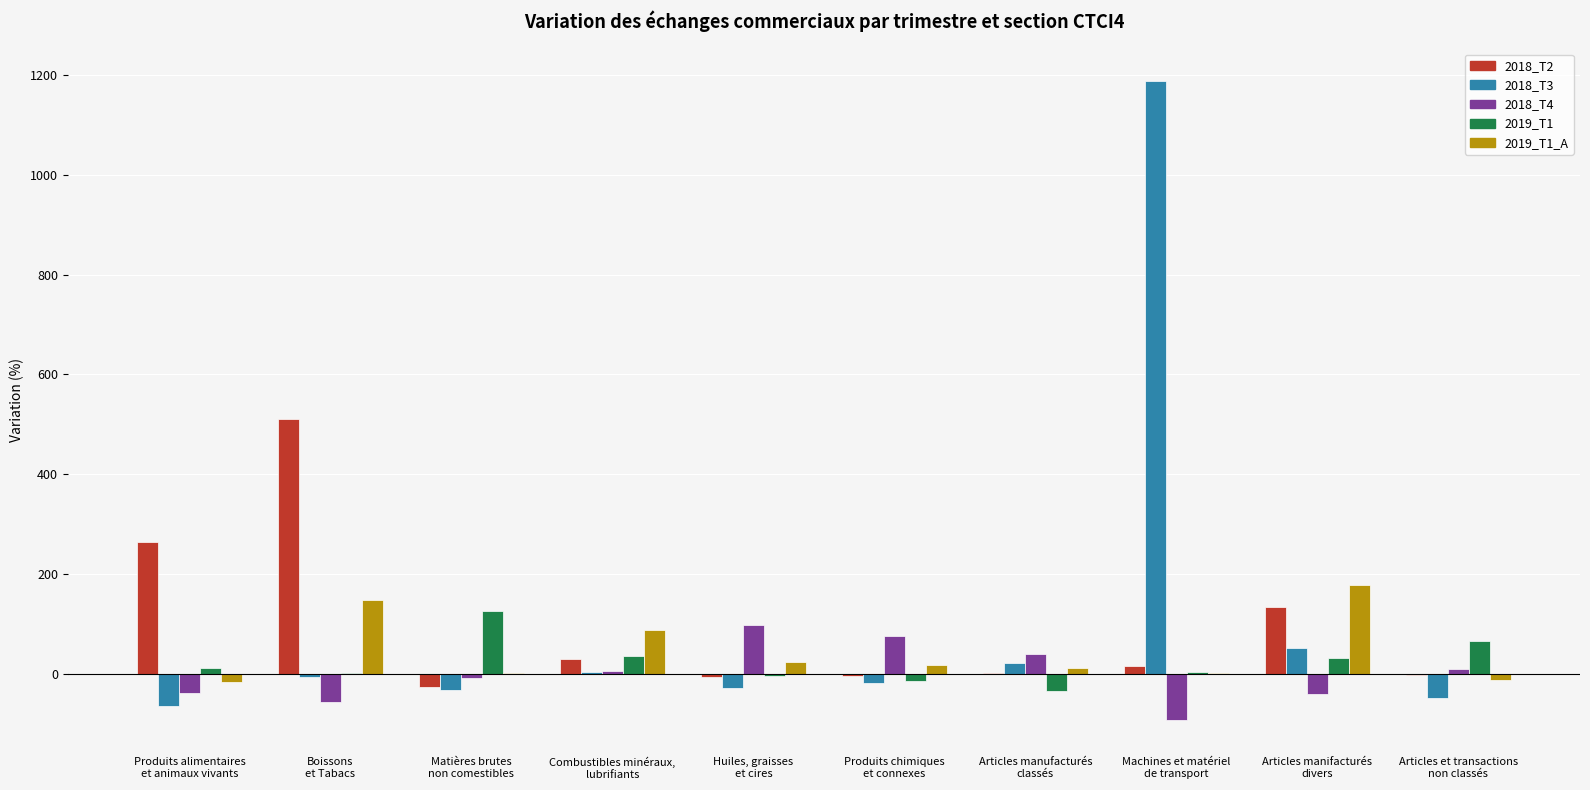

What is the sum of all 2019_T1 values?

216.3